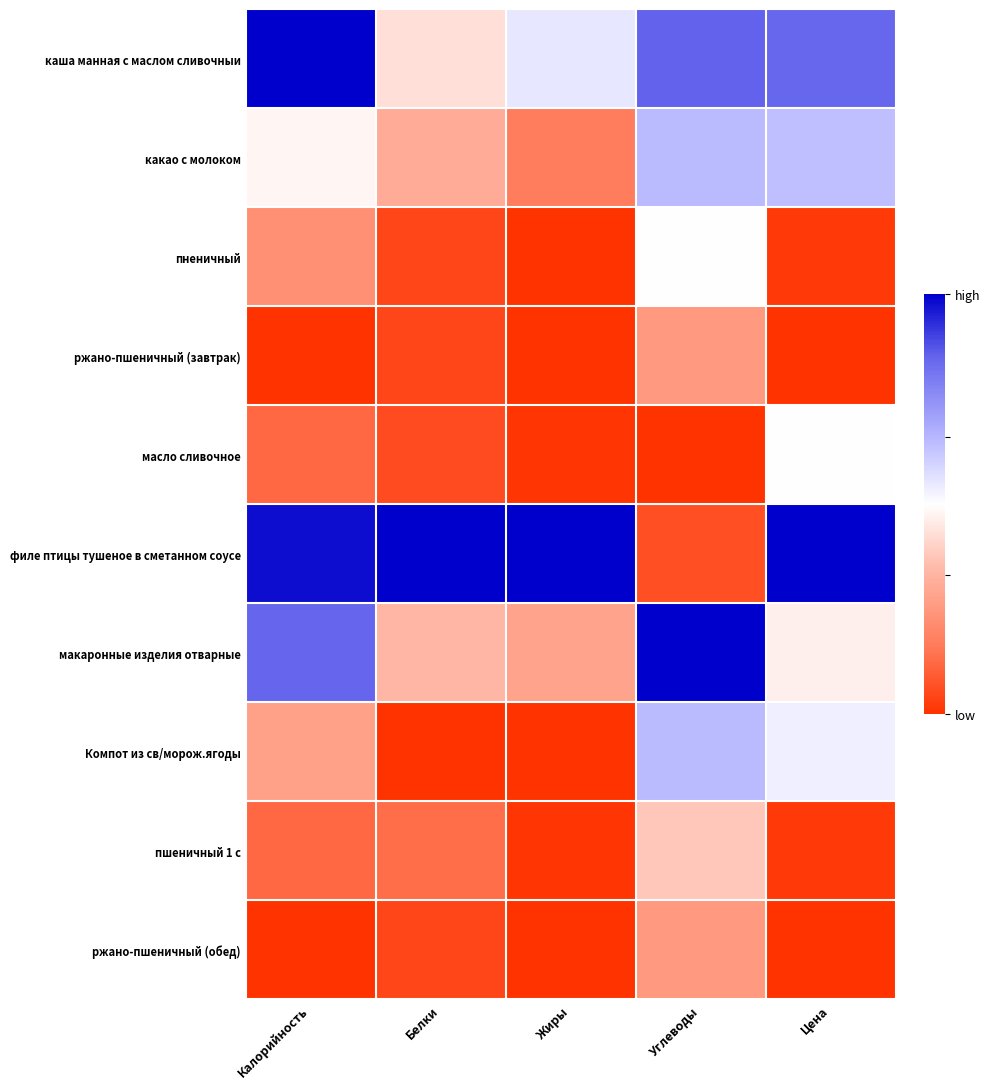

Reading left to right, transcribe all the data shown in this chart.

каша манная с маслом сливочныи: Калорийность=1.0	Белки=0.4	Жиры=0.6	Углеводы=0.9	Цена=0.8
какао с молоком: Калорийность=0.5	Белки=0.3	Жиры=0.2	Углеводы=0.7	Цена=0.6
пненичный: Калорийность=0.2	Белки=0.0	Жиры=0.0	Углеводы=0.5	Цена=0.0
ржано-пшеничный (завтрак): Калорийность=0.0	Белки=0.0	Жиры=0.0	Углеводы=0.3	Цена=0.0
масло сливочное: Калорийность=0.1	Белки=0.1	Жиры=0.0	Углеводы=0.0	Цена=0.5
филе птицы тушеное в сметанном соусе: Калорийность=1.0	Белки=1.0	Жиры=1.0	Углеводы=0.1	Цена=1.0
макаронные изделия отварные: Калорийность=0.9	Белки=0.3	Жиры=0.3	Углеводы=1.0	Цена=0.5
Компот из св/морож.ягоды: Калорийность=0.3	Белки=0.0	Жиры=0.0	Углеводы=0.7	Цена=0.5
пшеничный 1 с: Калорийность=0.1	Белки=0.1	Жиры=0.0	Углеводы=0.4	Цена=0.0
ржано-пшеничный (обед): Калорийность=0.0	Белки=0.0	Жиры=0.0	Углеводы=0.3	Цена=0.0